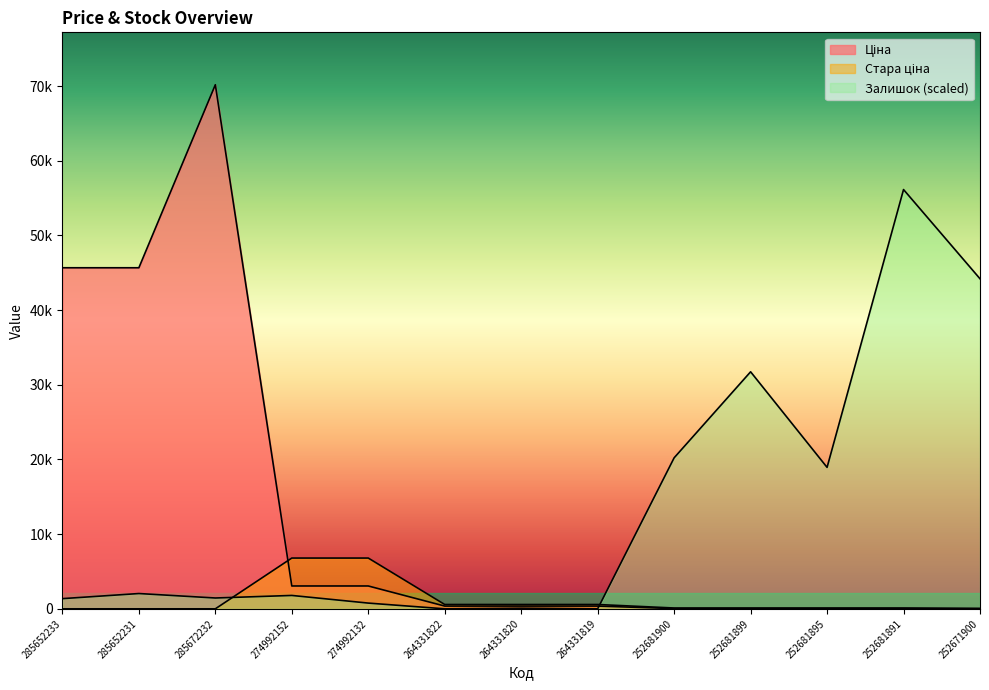

Reading right to left, what are all the values shown in this chart?

Ціна: 15.5	30.9	30.9	30.9	30.9	367.6	367.6	367.6	3059.7	3059.7	70181.6	45672.6	45672.6
Стара ціна: 55.3	110.5	110.5	110.5	110.5	578.7	578.7	578.7	6799.2	6799.2	0.0	0.0	0.0
Залишок: 44199.5	56145.3	18942.6	31741.7	20222.5	0.0	85.3	0.0	767.9	1791.9	1450.6	2047.9	1365.2